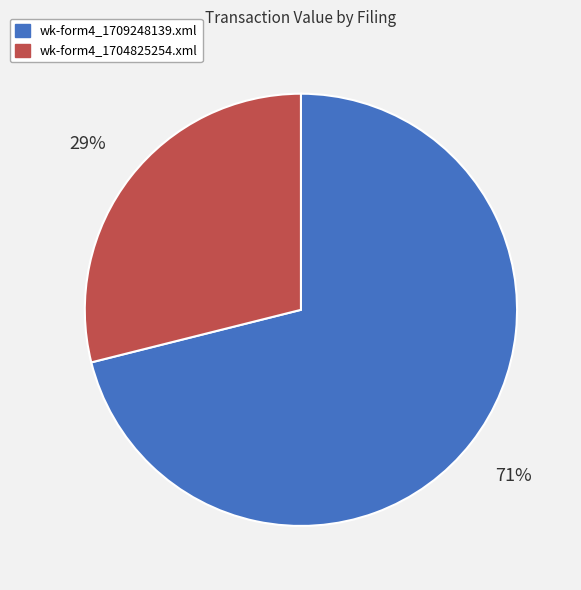

Which category accounts for the majority?

wk-form4_1709248139.xml